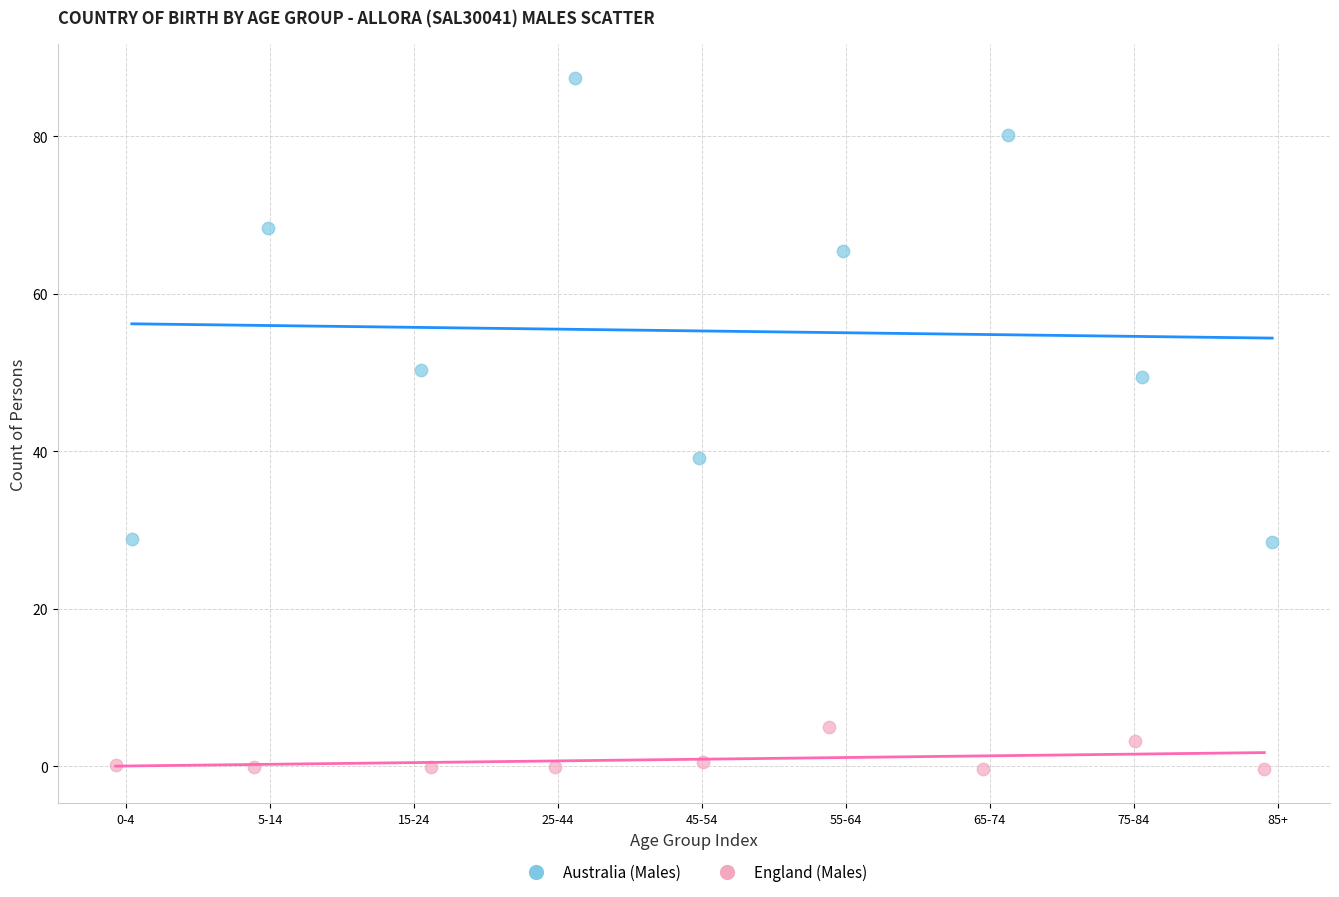

What are all the series names shown in the legend?

Australia (Males), England (Males)